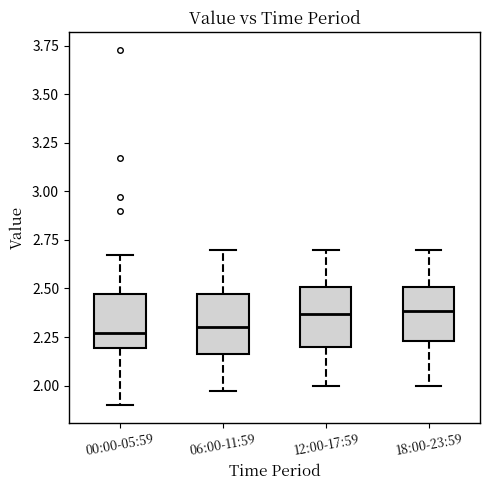

Where does the lower whisker of the box for 18:00-23:59 end on the y-axis? The values are not printed on the chart, so give them approximately, as read against the axis.

2.00